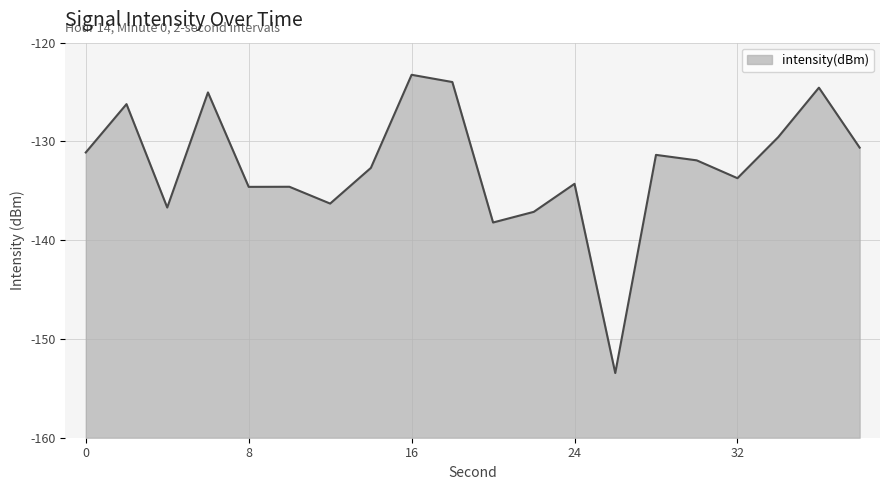

At which category does the chart reach its minimum across all series?

26